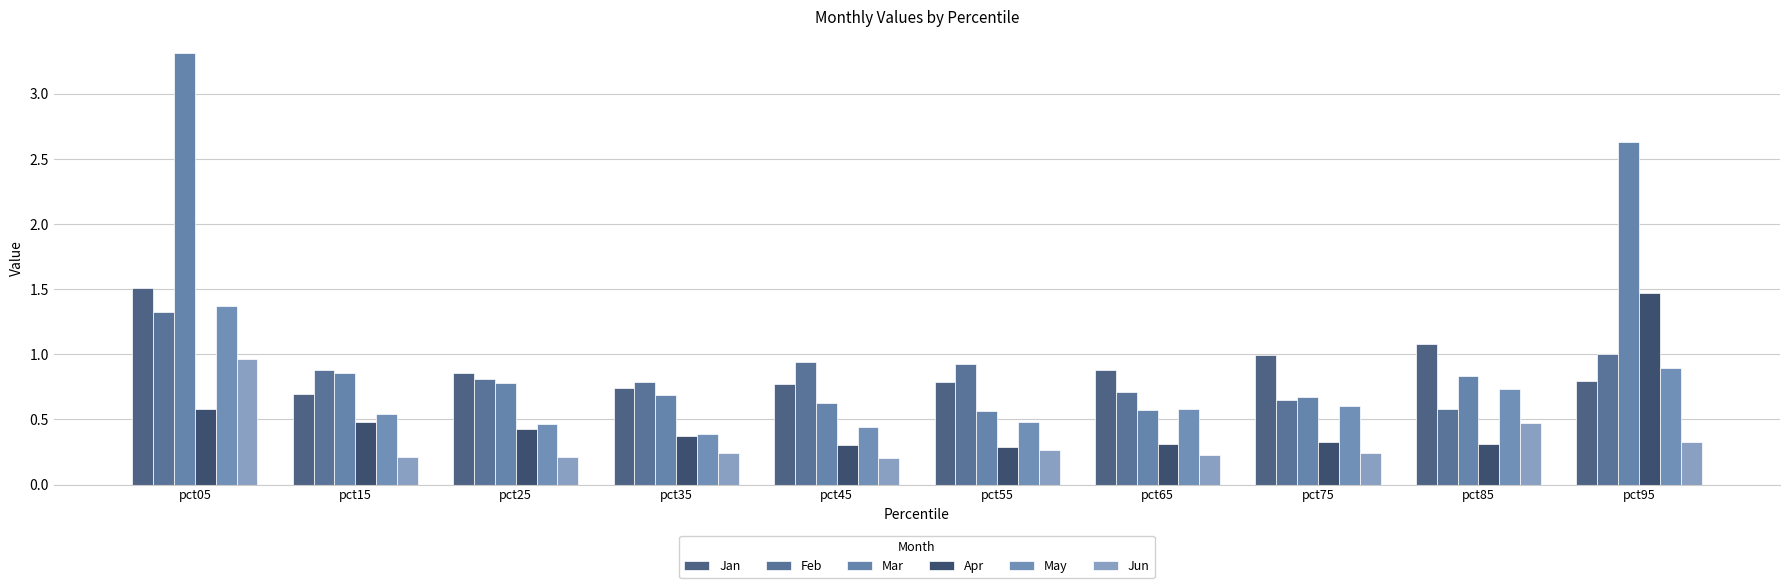

What is the spread (max minus min) of values at pct85?

0.8